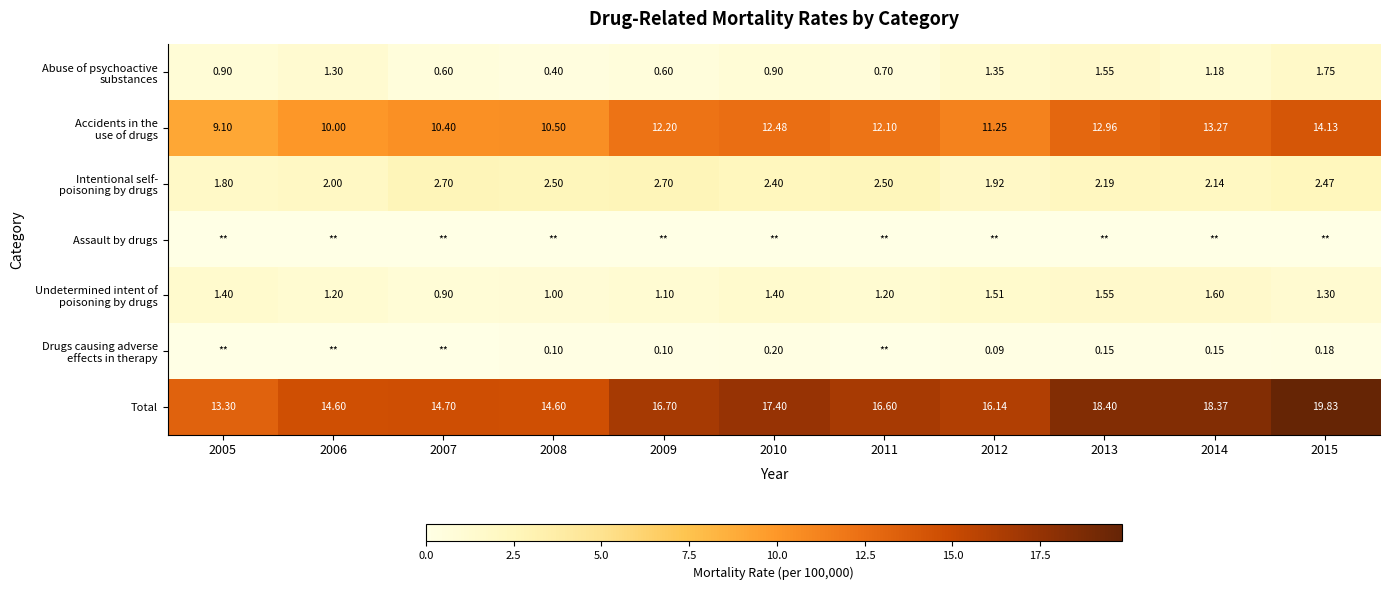

List the series in order of their peak value, highest first.

Total, Accidents in the use of drugs, Intentional self- poisoning by drugs, Abuse of psychoactive substances, Undetermined intent of poisoning by drugs, Drugs causing adverse effects in therapy, Assault by drugs